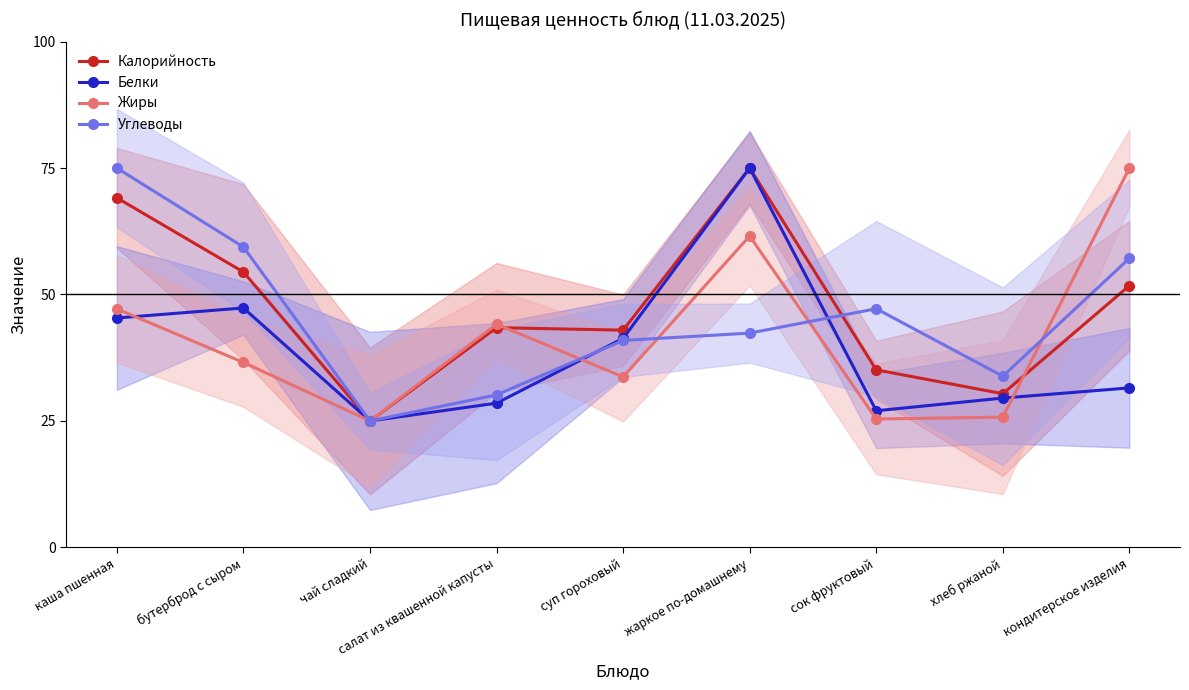

What is the total value across all series at каша пшенная?

236.6